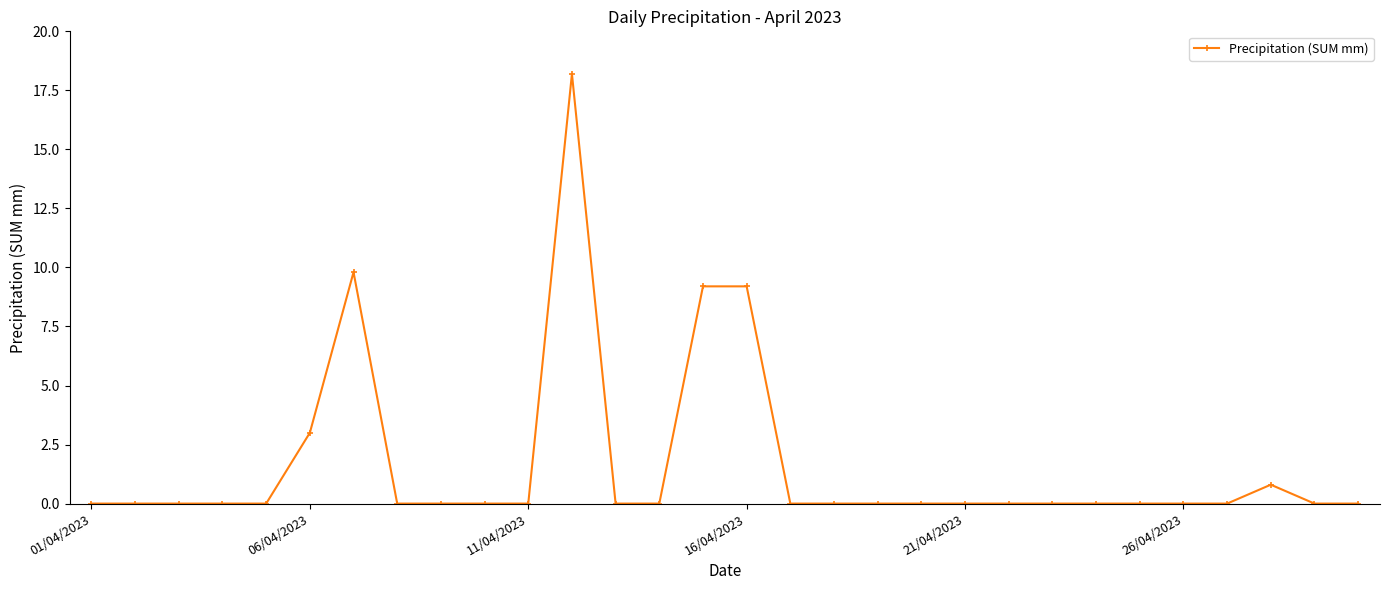

What is the difference between the maximum and minimum values?

18.2